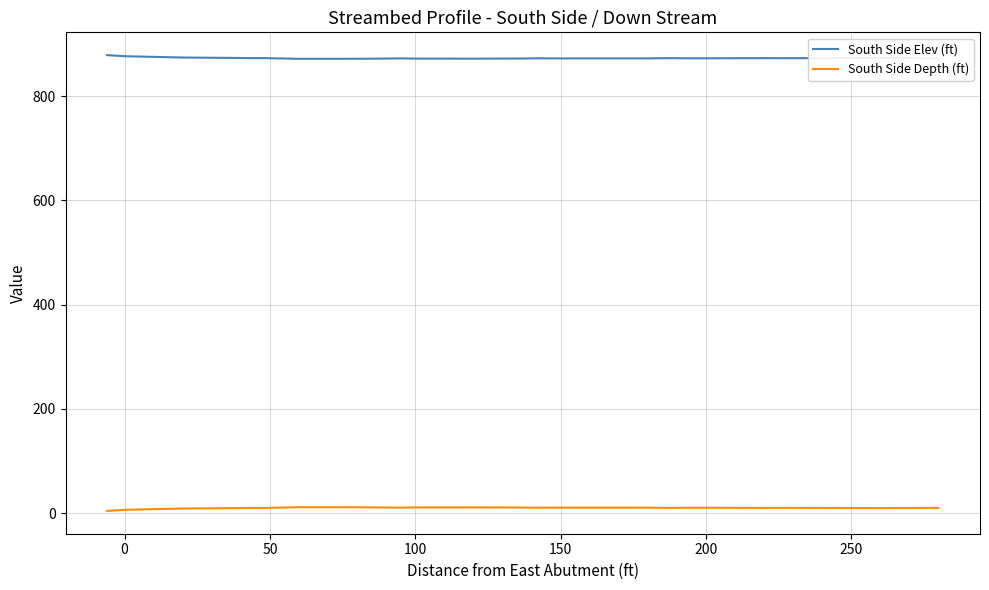

What is the maximum value shown in the chart?

878.5